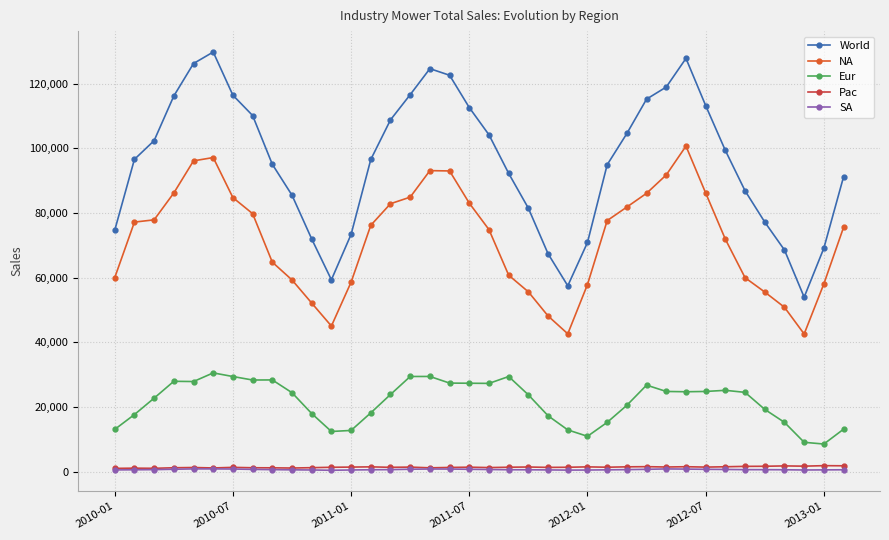

Which series has the largest total across all categories?

World